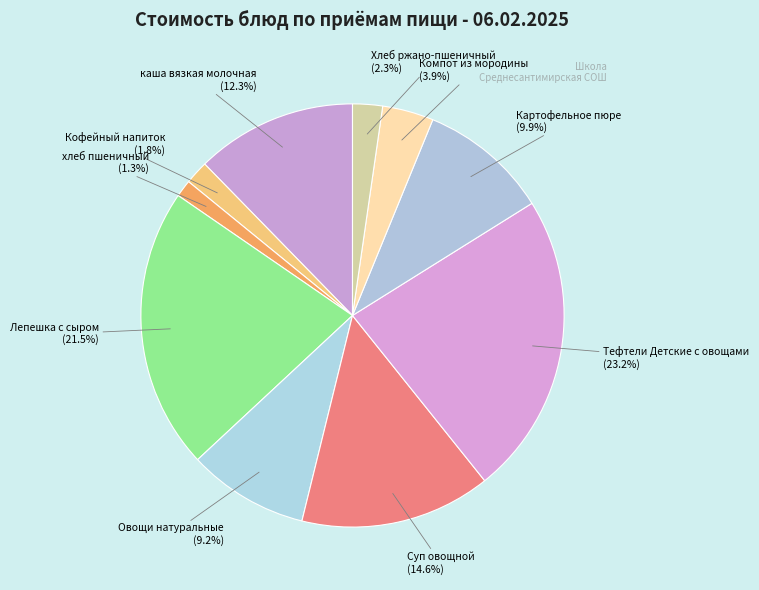

Is there any slice that represents more than half of the pie?

No